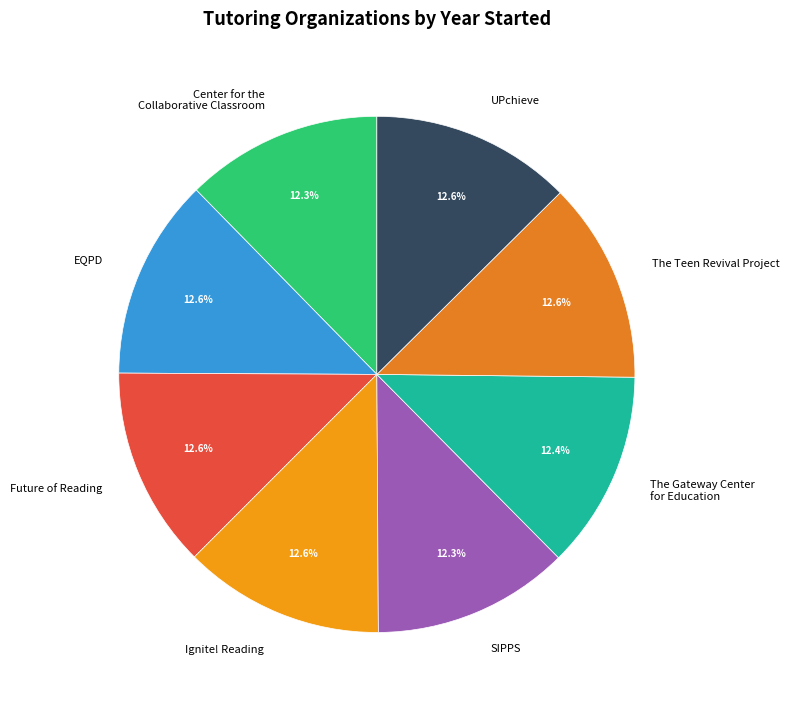

To the nearest percent, what is the combined percentage of Future of Reading and SIPPS?

25%